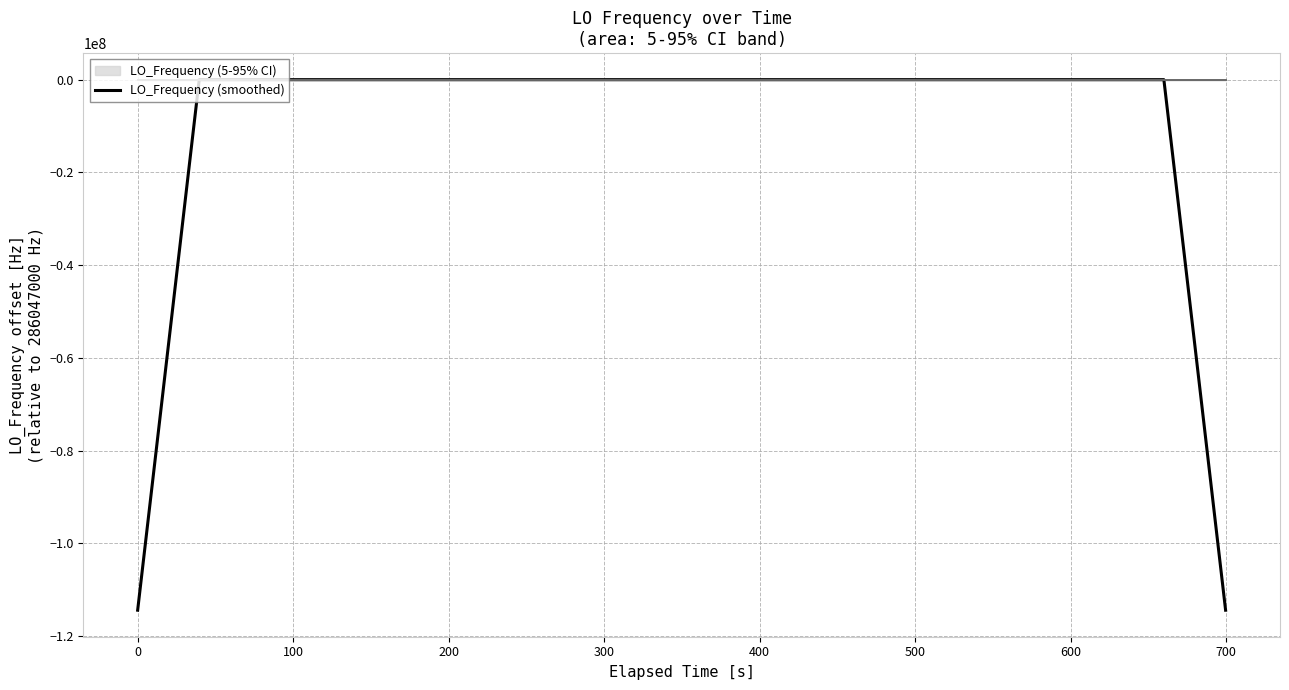

How many values are below 3?

20